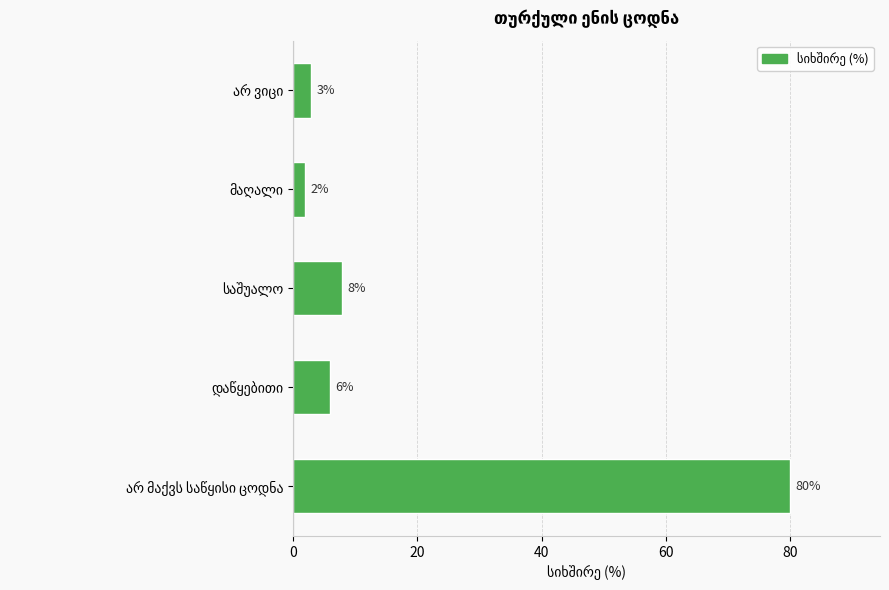

What is the average value?

20